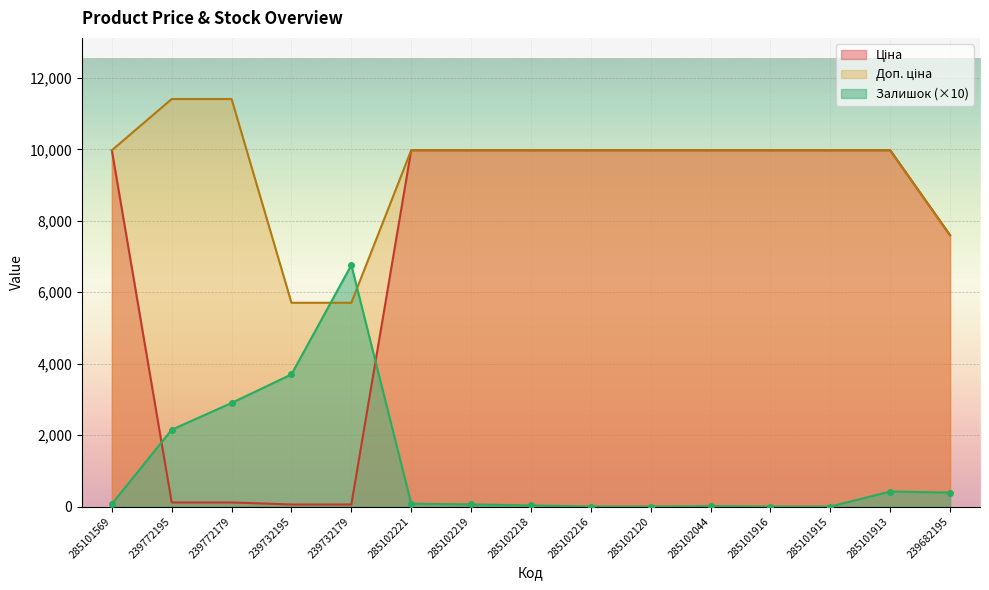

True or false: Доп. ціна and Залишок cross at least once.

True